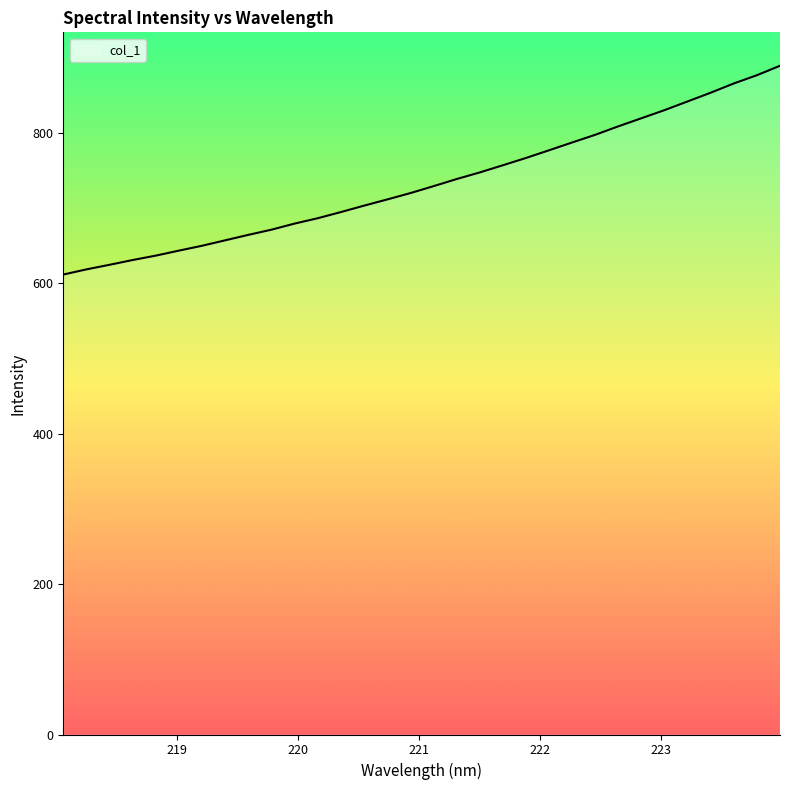

What is the maximum value shown in the chart?

889.1